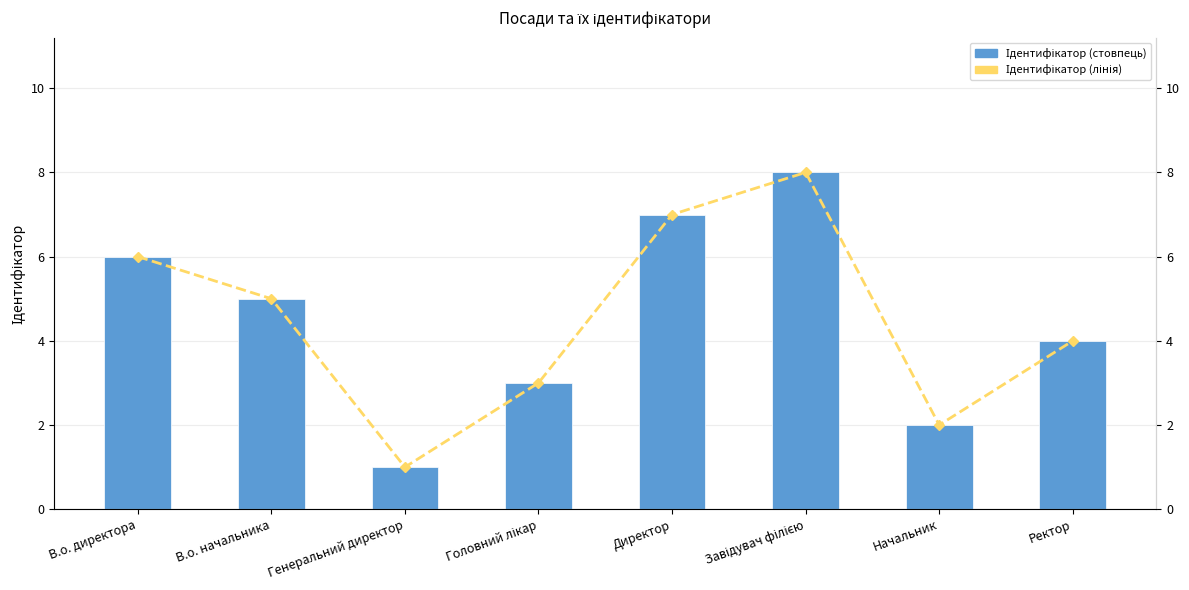

Which series changed the most between Генеральний директор and Завідувач філією?

Ідентифікатор